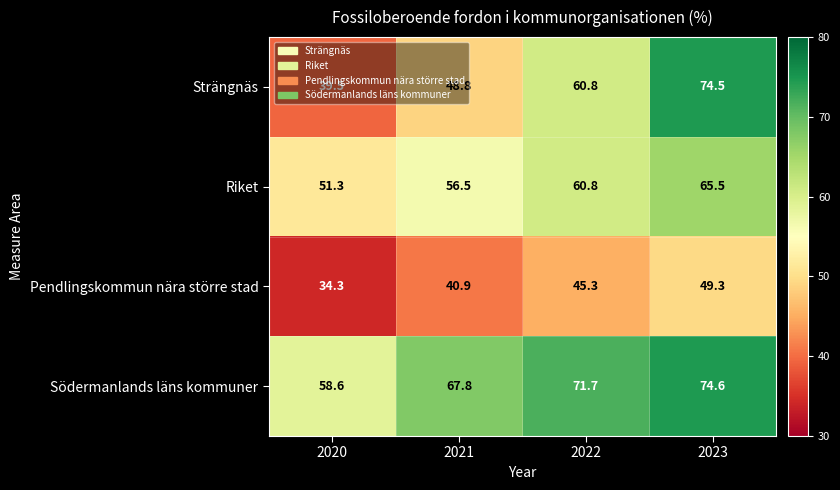

At which category does the chart reach its peak across all series?

2023